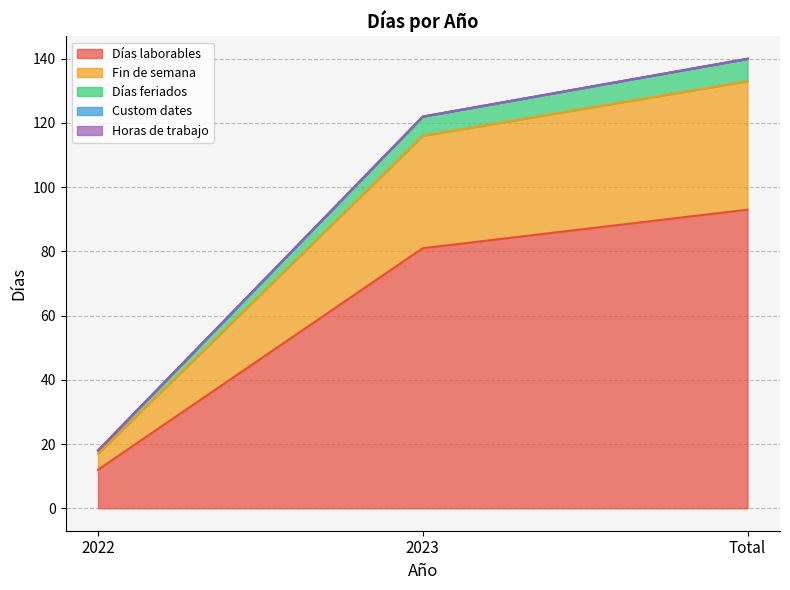

What is the minimum value shown in the chart?

12